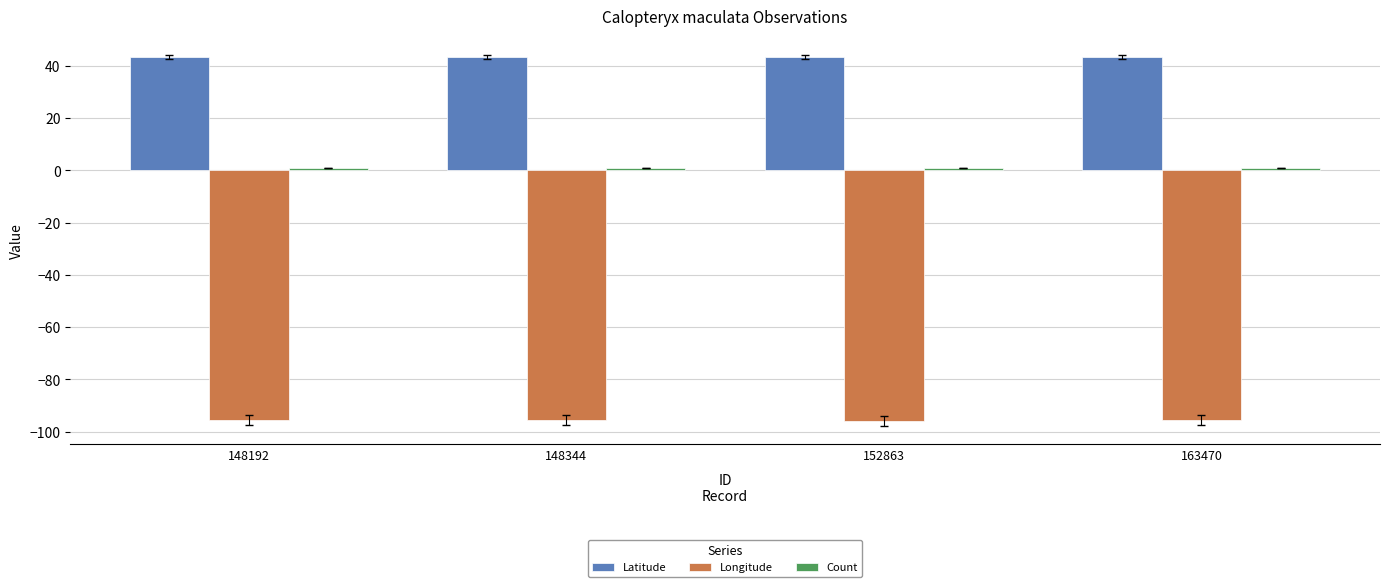

What is the sum of the Latitude values at 152863 and 163470?

86.7